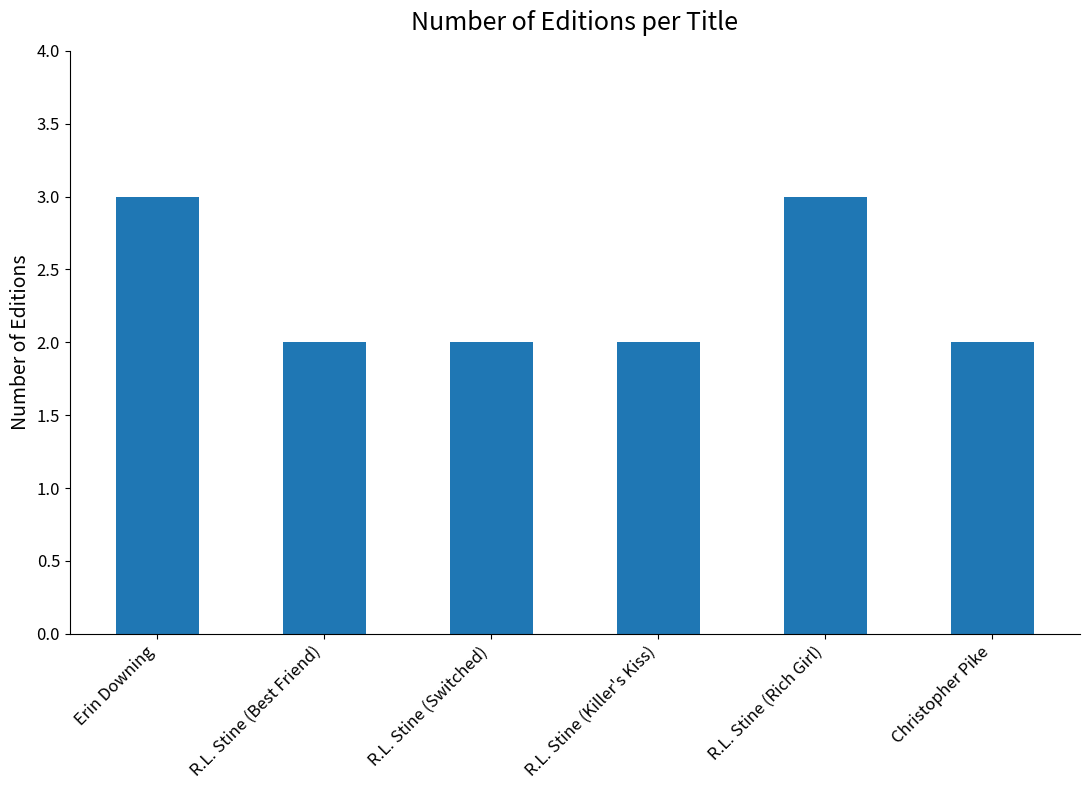

What is the maximum value shown in the chart?

3